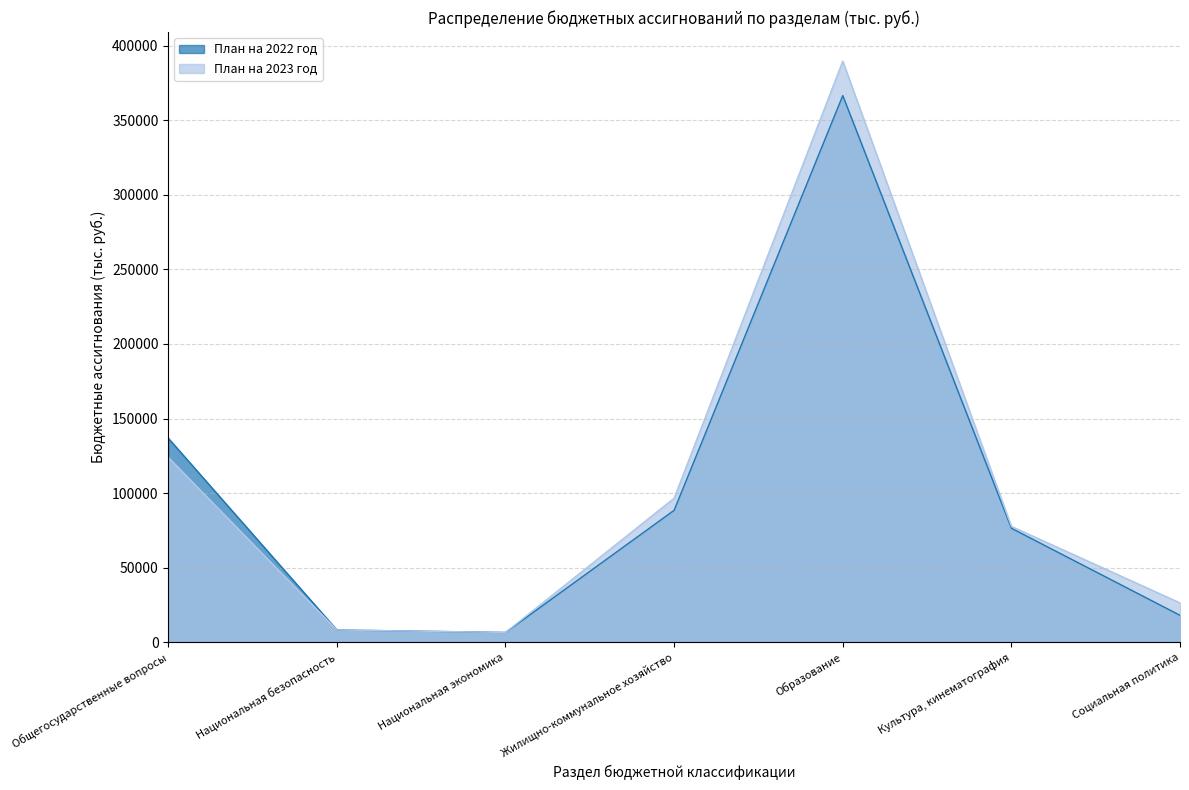

True or false: План на 2023 год has a value of 77665.5 at Культура, кинематография.

True